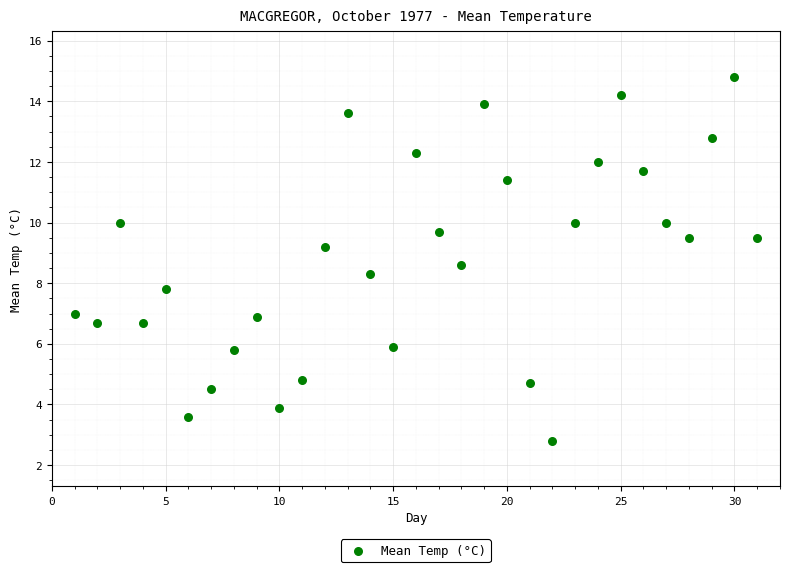

What is the range of Y values (max minus min)?

12.0